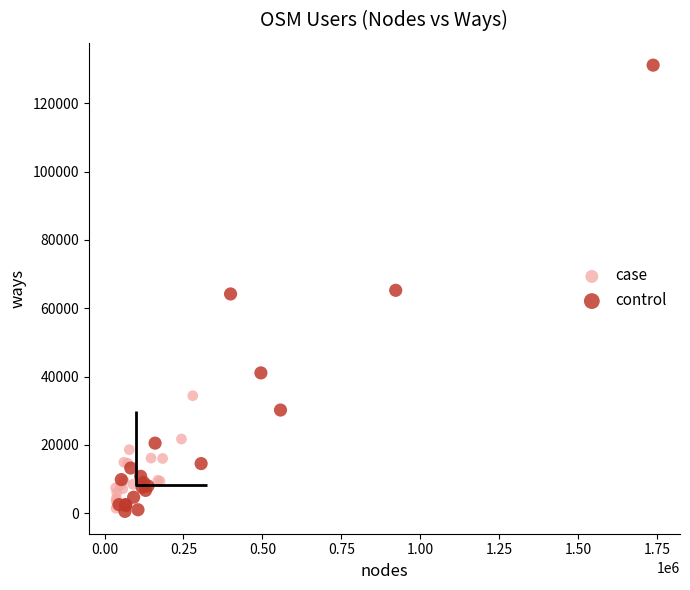

Which series has the widest spread of Y values?

control